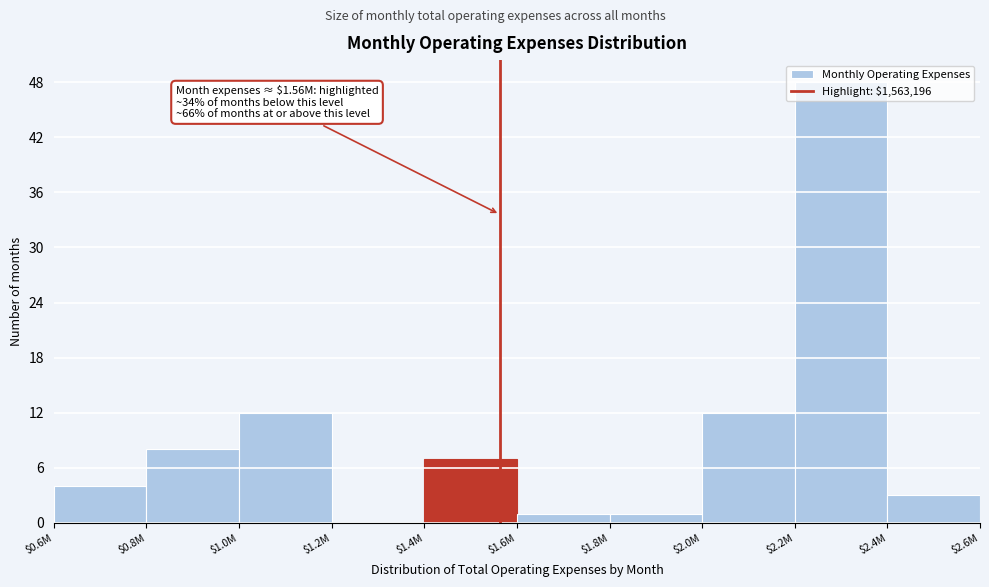

What is the sum of all values?

96